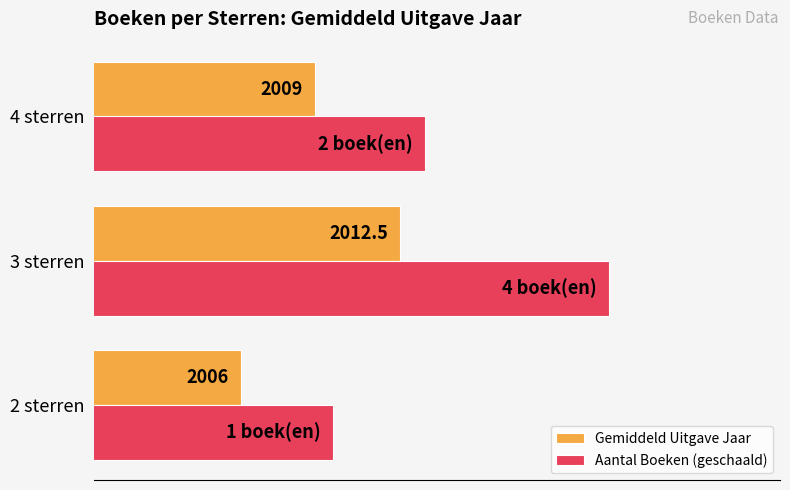

At which category is the sum across all series the highest?

3 sterren